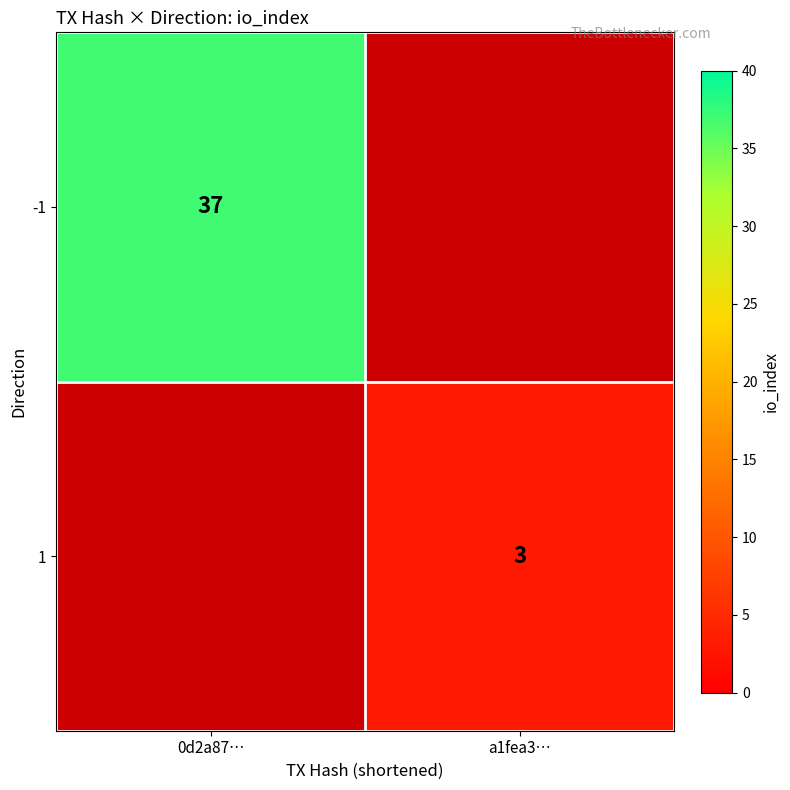

What is the minimum value shown in the chart?

3.0